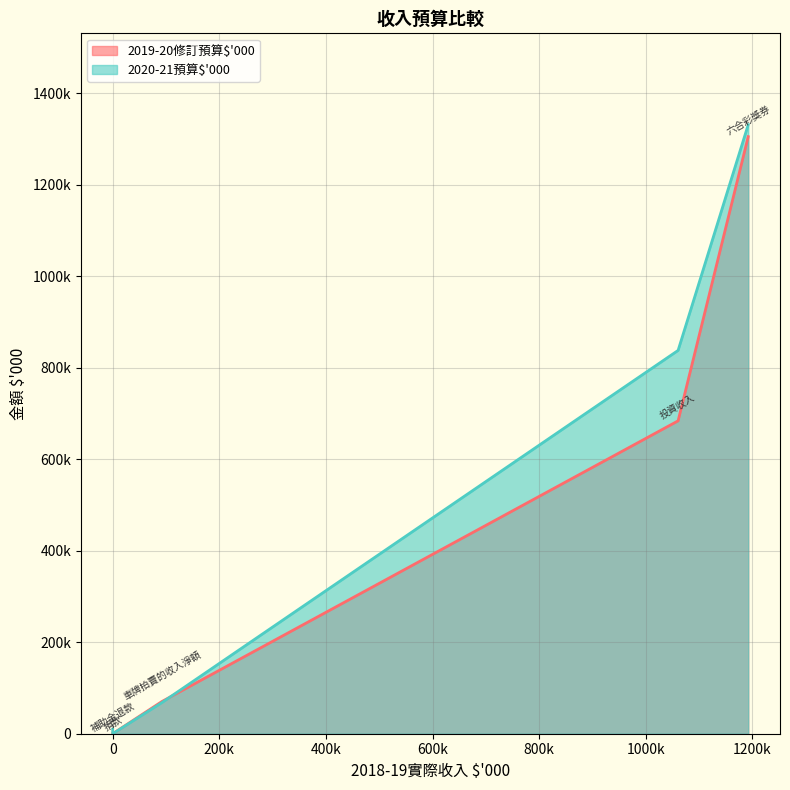

Does the chart display data point markers on the line(s)?

No